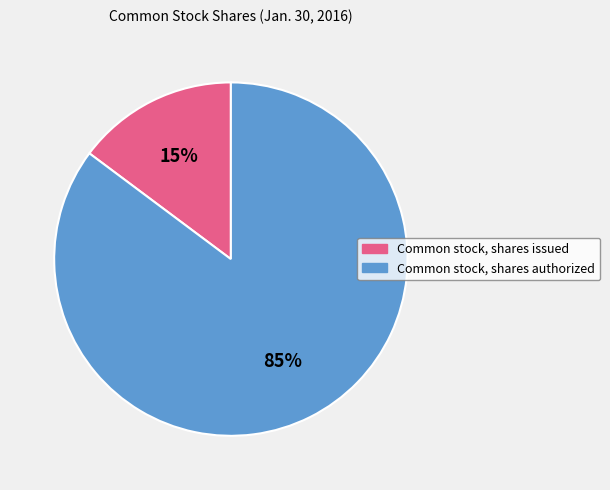

Which slice is the largest?

Common stock, shares authorized